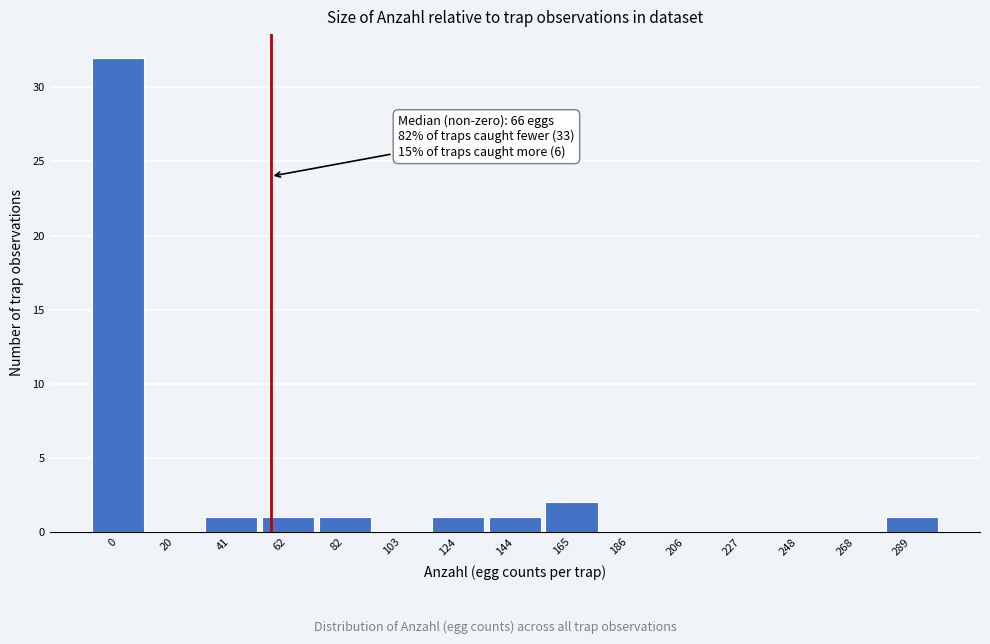

Reading left to right, extract all data points from this chart.

0=32	20=0	41=1	62=1	82=1	103=0	124=1	144=1	165=2	186=0	206=0	227=0	248=0	268=0	289=1